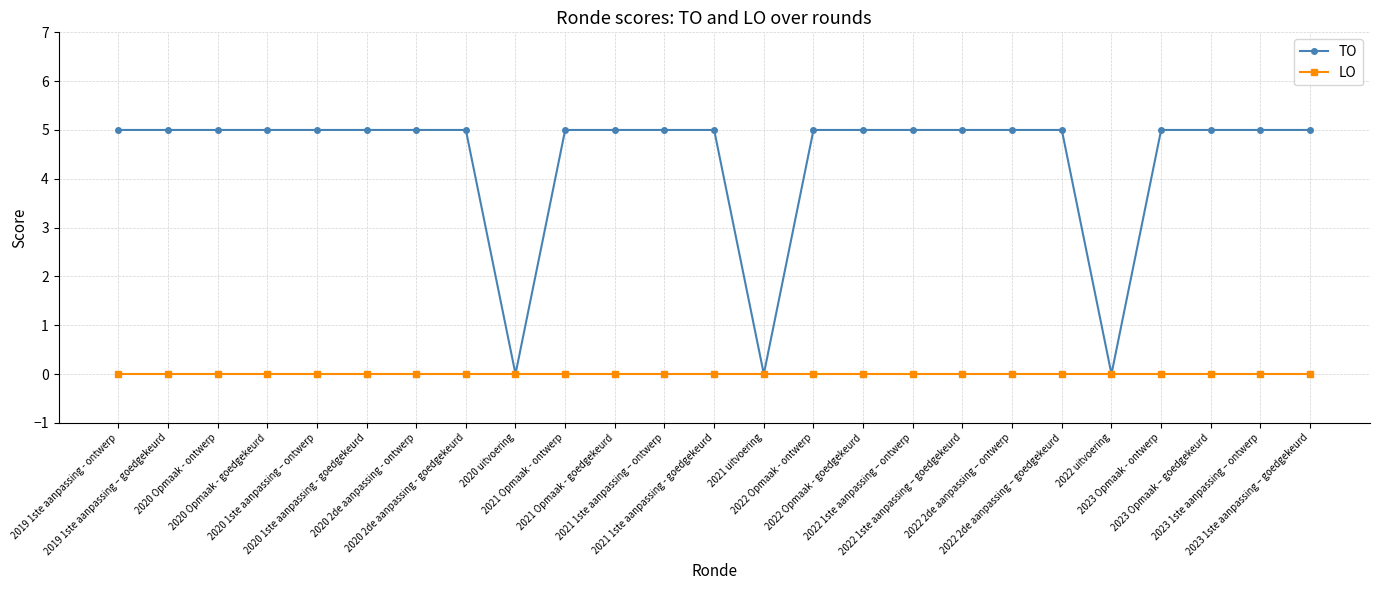

What is the total value across all series at 2019 1ste aanpassing - ontwerp?

5